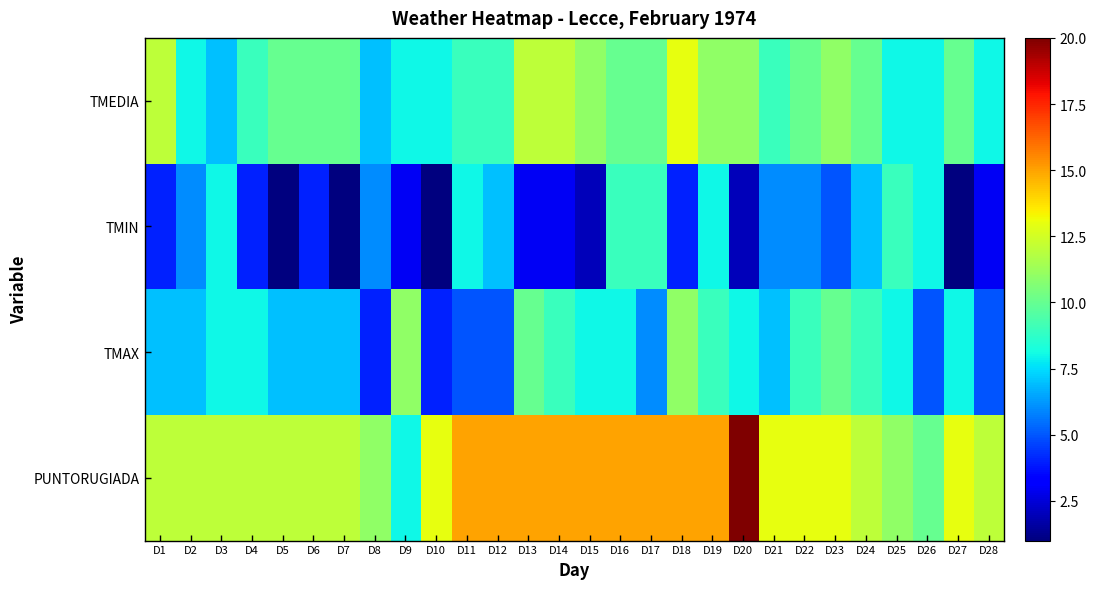

Reading left to right, list all the values displayed in this chart.

TMEDIA: D1=12	D2=8	D3=7	D4=9	D5=10	D6=10	D7=10	D8=7	D9=8	D10=8	D11=9	D12=9	D13=12	D14=12	D15=11	D16=10	D17=10	D18=13	D19=11	D20=11	D21=9	D22=10	D23=11	D24=10	D25=8	D26=8	D27=10	D28=8
TMIN: D1=4	D2=6	D3=8	D4=4	D5=1	D6=4	D7=1	D8=6	D9=3	D10=1	D11=8	D12=7	D13=3	D14=3	D15=2	D16=9	D17=9	D18=4	D19=8	D20=2	D21=6	D22=6	D23=5	D24=7	D25=9	D26=8	D27=1	D28=3
TMAX: D1=7	D2=7	D3=8	D4=8	D5=7	D6=7	D7=7	D8=4	D9=11	D10=4	D11=5	D12=5	D13=10	D14=9	D15=8	D16=8	D17=6	D18=11	D19=9	D20=8	D21=7	D22=9	D23=10	D24=9	D25=8	D26=5	D27=8	D28=5
PUNTORUGIADA: D1=12	D2=12	D3=12	D4=12	D5=12	D6=12	D7=12	D8=11	D9=8	D10=13	D11=15	D12=15	D13=15	D14=15	D15=15	D16=15	D17=15	D18=15	D19=15	D20=20	D21=13	D22=13	D23=13	D24=12	D25=11	D26=10	D27=13	D28=12